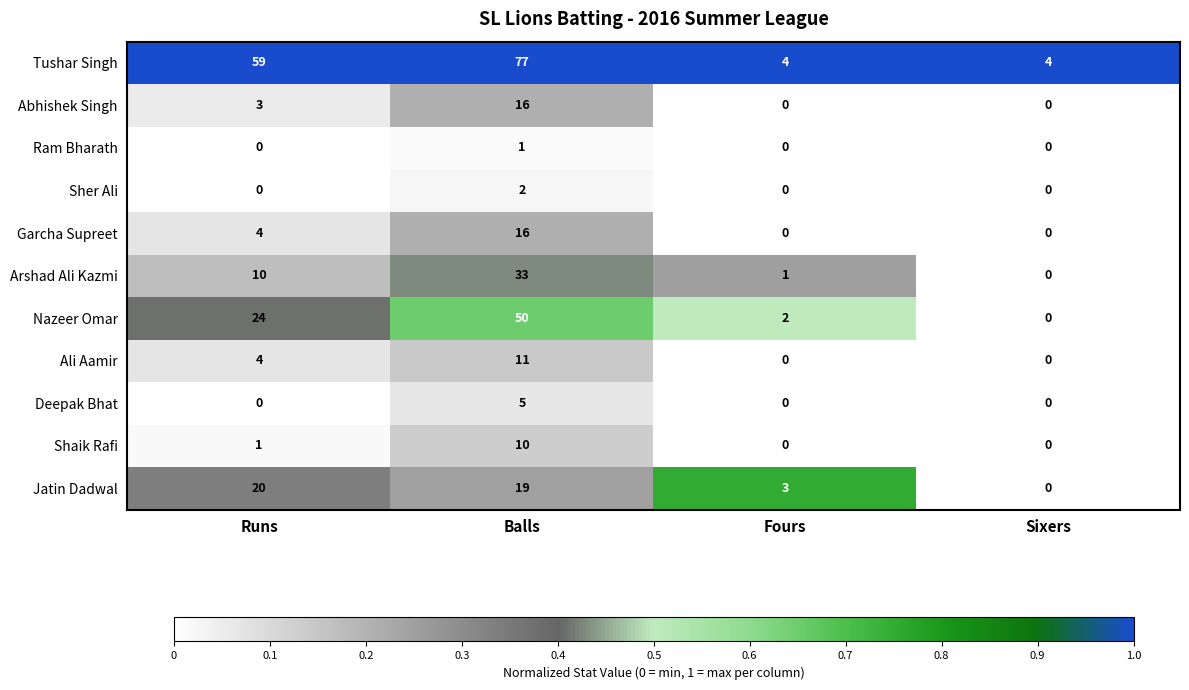

True or false: Abhishek Singh has a value of -7 at Sixers.

False